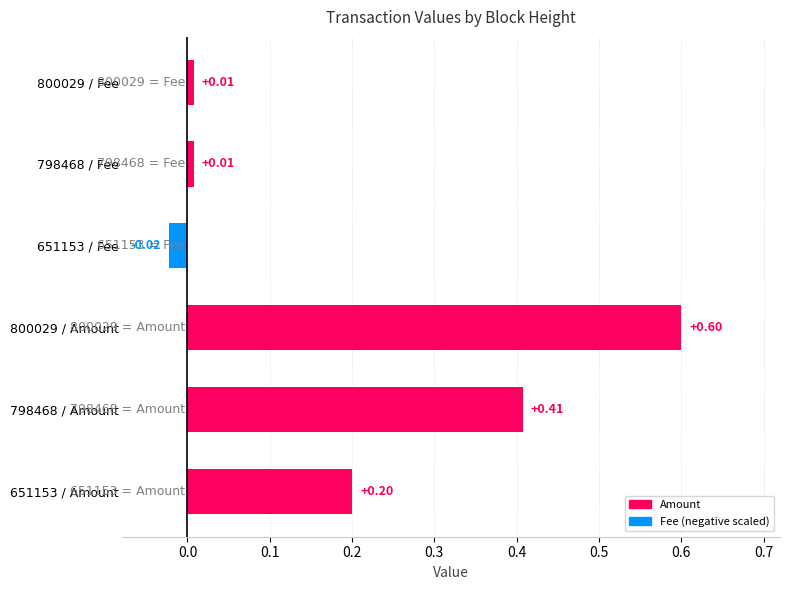

What is the difference between the maximum and minimum values?

0.6